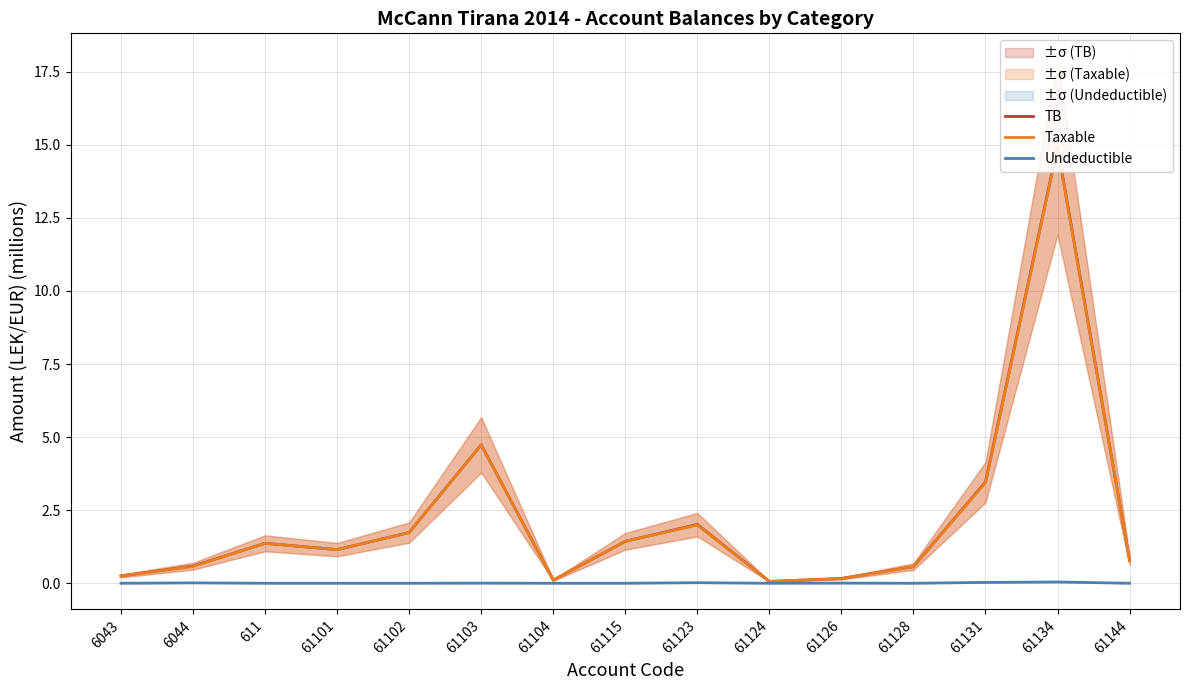

Rank the categories by Undeductible value from lowest to highest.

6043, 611, 61101, 61102, 61104, 61124, 61128, 61144, 61115, 61103, 61126, 6044, 61123, 61131, 61134